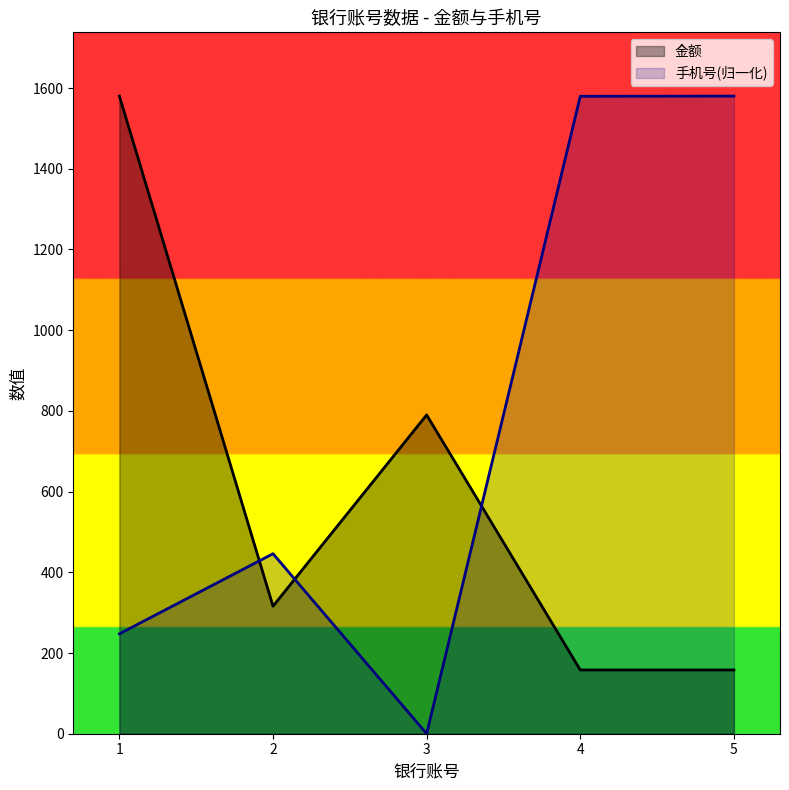

What is the difference between the maximum and second lowest values in the 手机号 series?

1332.5